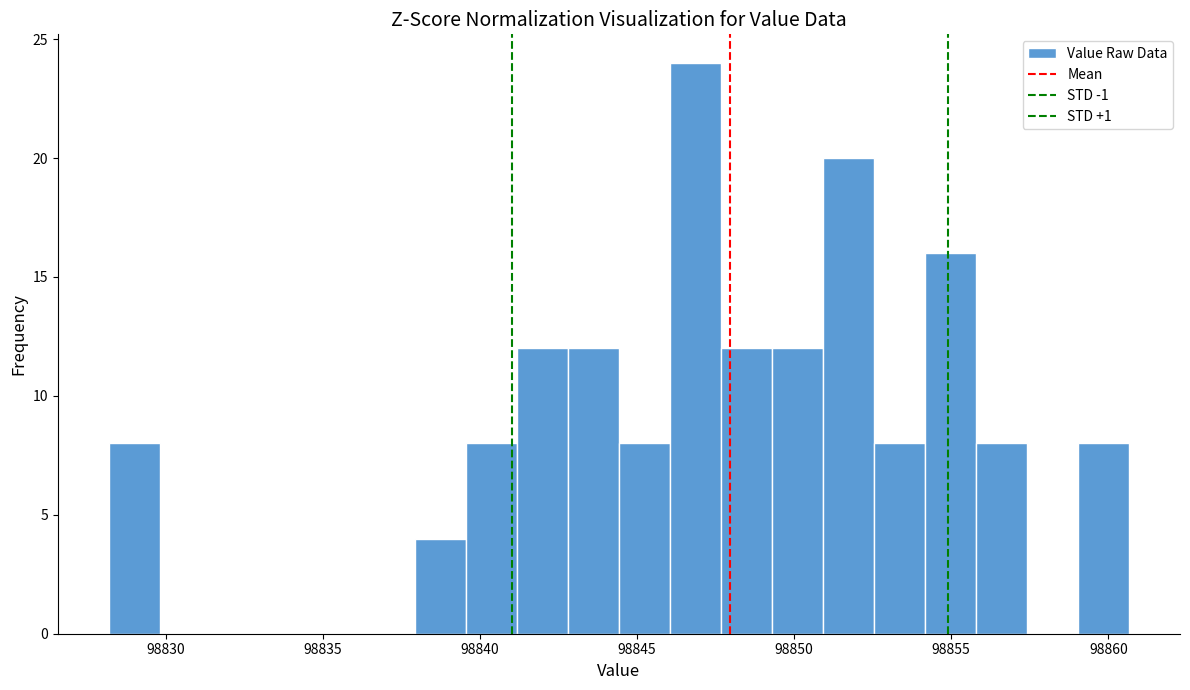

Read against the x-axis, roughly where is the centre of the tallest bar?

98847.0